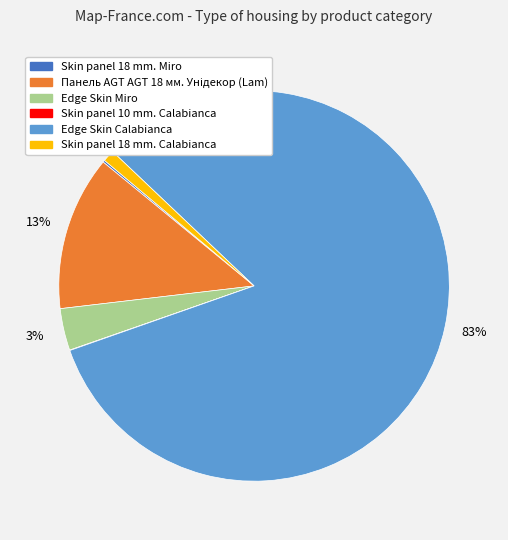

Which category has the biggest portion of the pie?

Edge Skin Calabianca